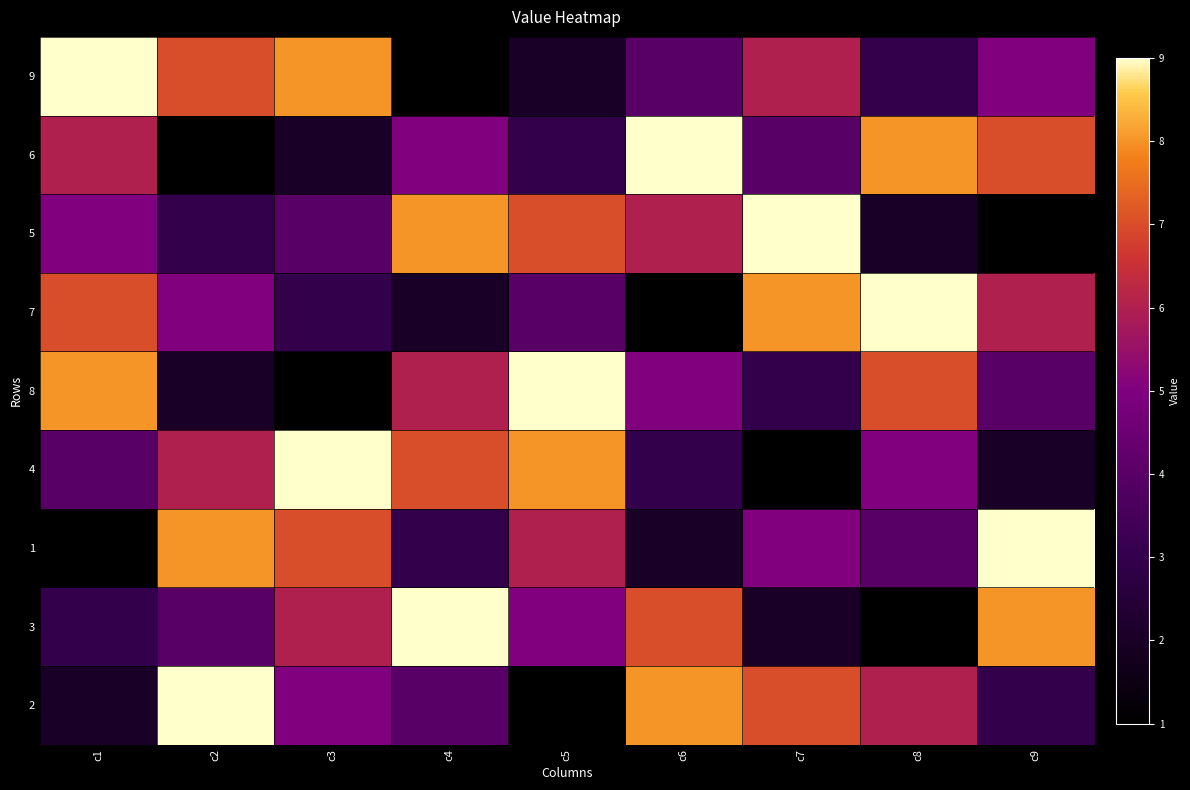

Reading right to left, transcribe all the data shown in this chart.

9: c9=5	c8=3	c7=6	c6=4	c5=2	c4=1	c3=8	c2=7	c1=9
6: c9=7	c8=8	c7=4	c6=9	c5=3	c4=5	c3=2	c2=1	c1=6
5: c9=1	c8=2	c7=9	c6=6	c5=7	c4=8	c3=4	c2=3	c1=5
7: c9=6	c8=9	c7=8	c6=1	c5=4	c4=2	c3=3	c2=5	c1=7
8: c9=4	c8=7	c7=3	c6=5	c5=9	c4=6	c3=1	c2=2	c1=8
4: c9=2	c8=5	c7=1	c6=3	c5=8	c4=7	c3=9	c2=6	c1=4
1: c9=9	c8=4	c7=5	c6=2	c5=6	c4=3	c3=7	c2=8	c1=1
3: c9=8	c8=1	c7=2	c6=7	c5=5	c4=9	c3=6	c2=4	c1=3
2: c9=3	c8=6	c7=7	c6=8	c5=1	c4=4	c3=5	c2=9	c1=2